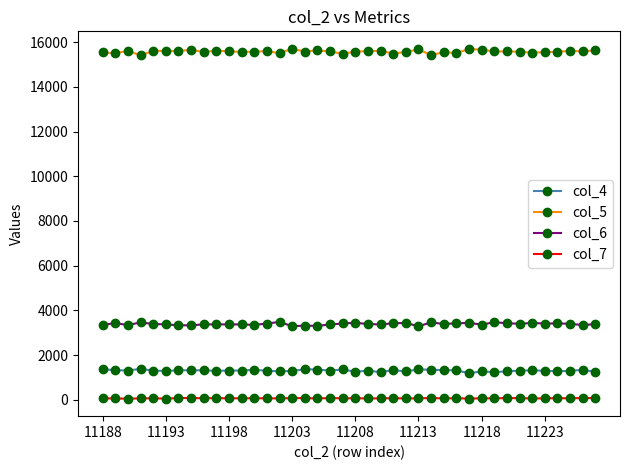

True or false: col_7 and col_6 cross at least once.

False